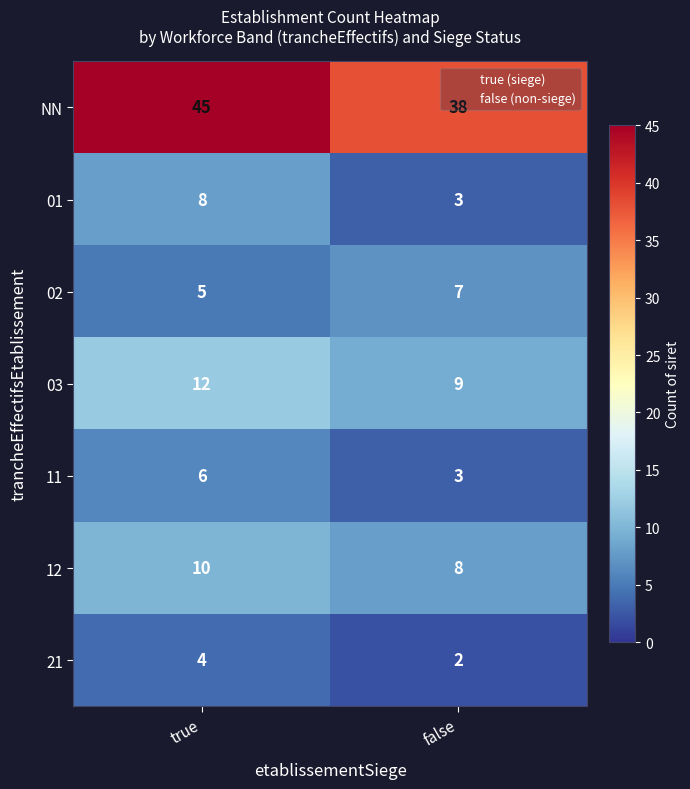

The 02 series shows 7 at false. True or false?

True